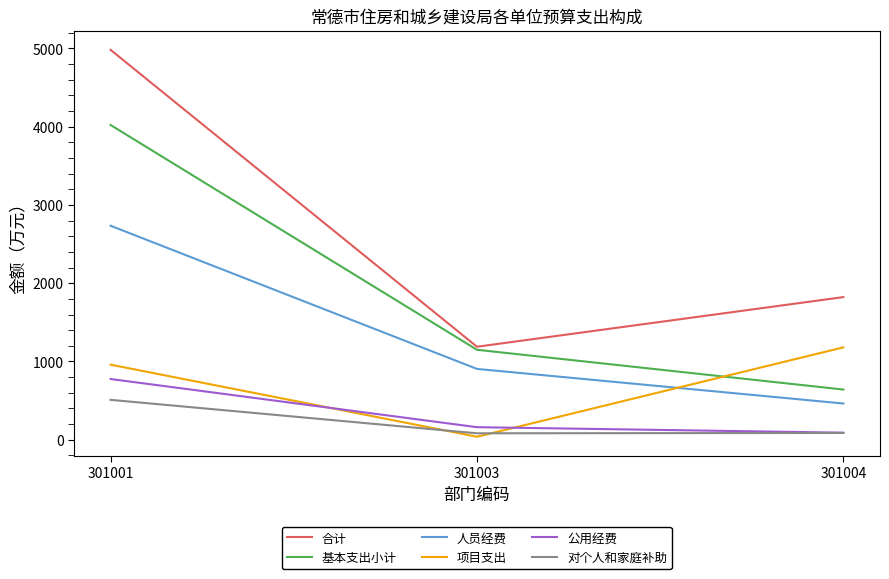

What are all the series names shown in the legend?

合计, 基本支出小计, 人员经费, 项目支出, 公用经费, 对个人和家庭补助